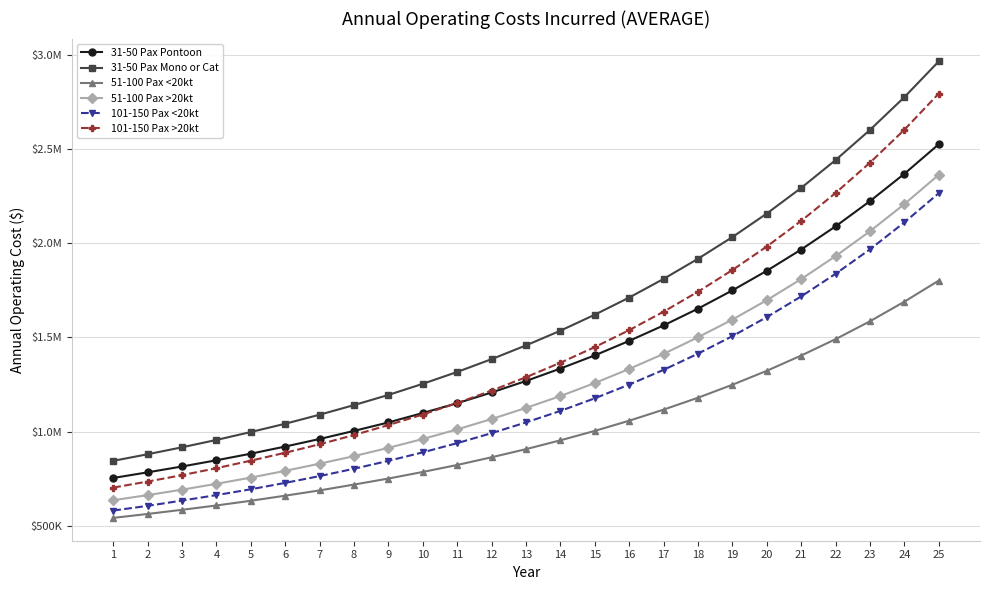

What is the total value across all series at 14?

7490000